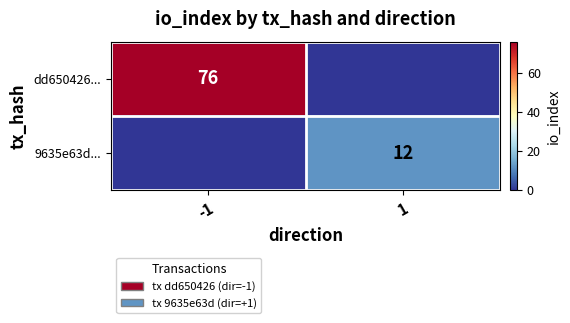

The value of 9635e63d... at 1 is 17. True or false?

False